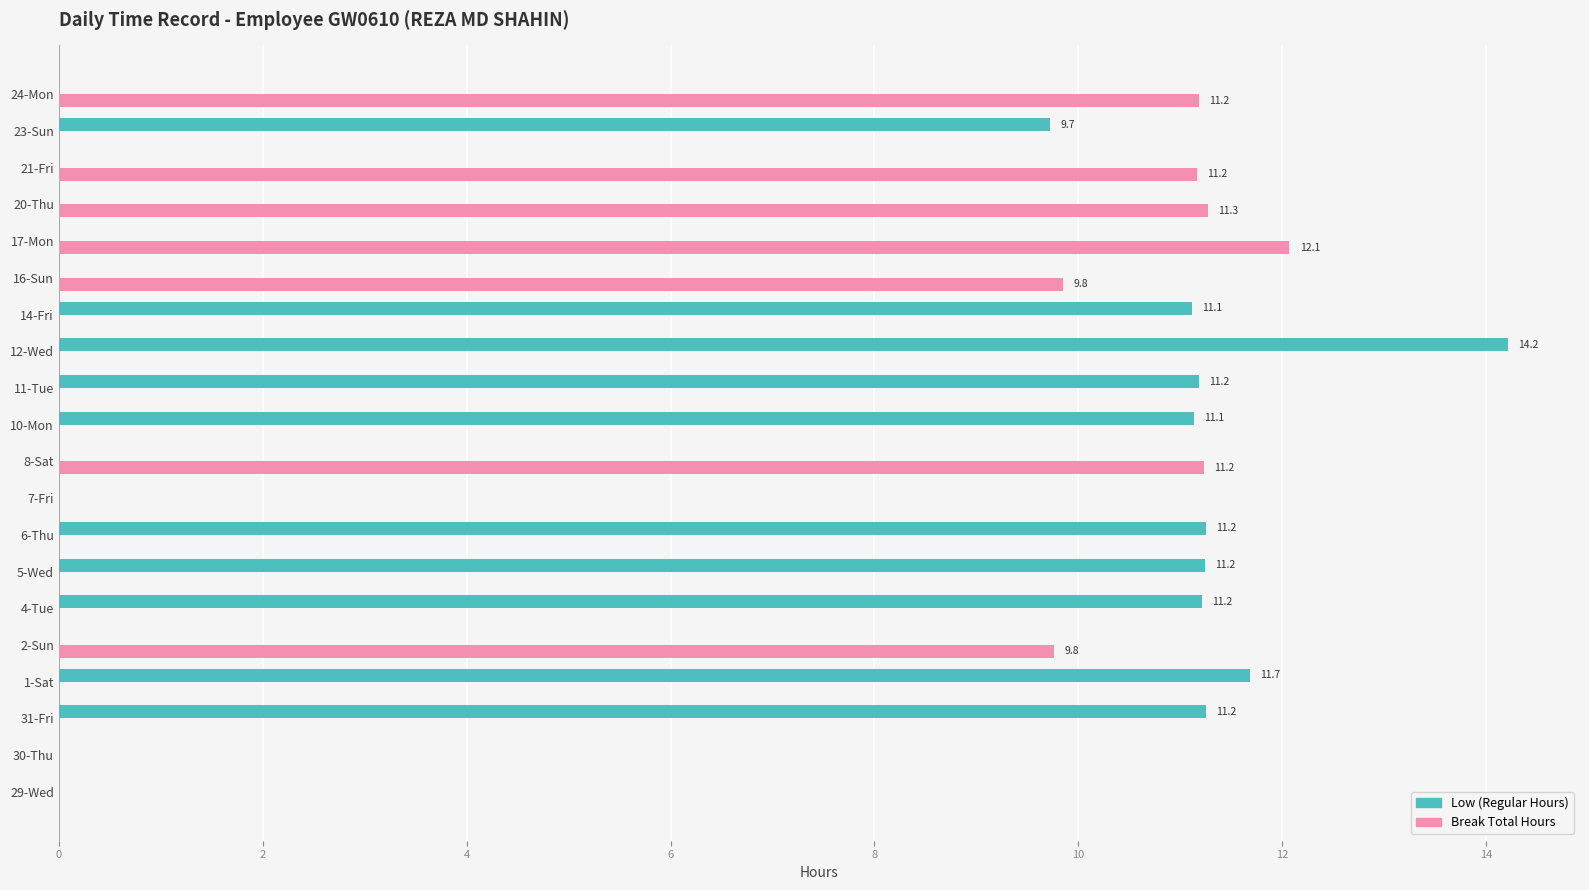

How many categories are shown in the chart?

20